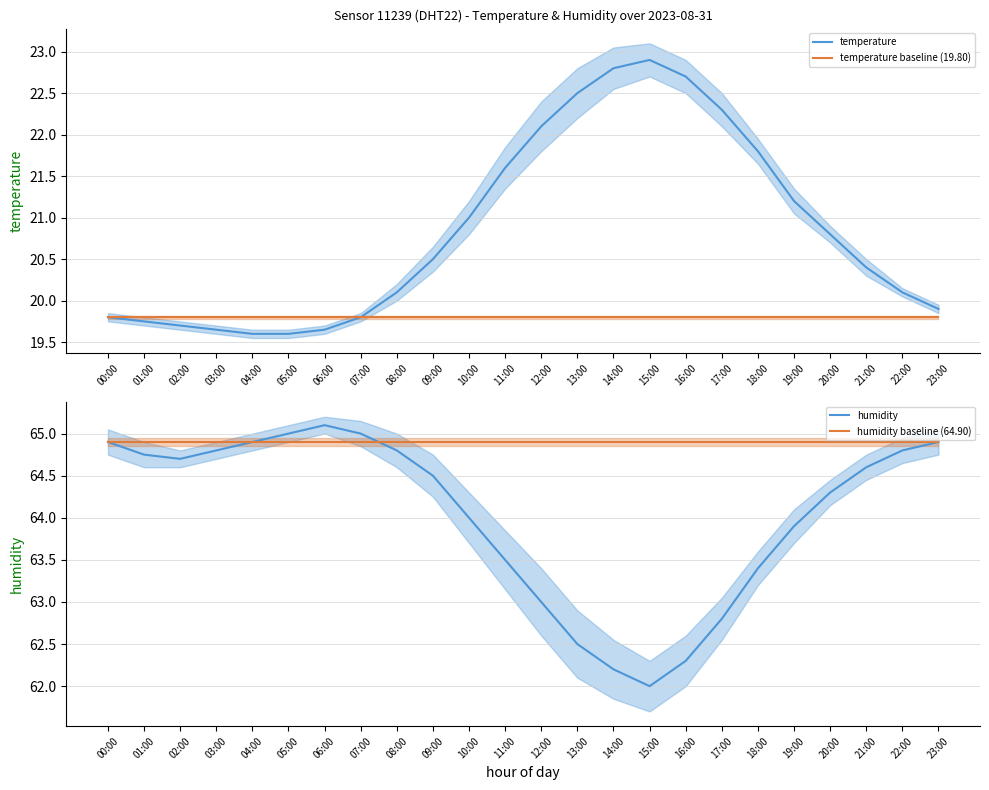

At which category is the sum across all series the highest?

18:00